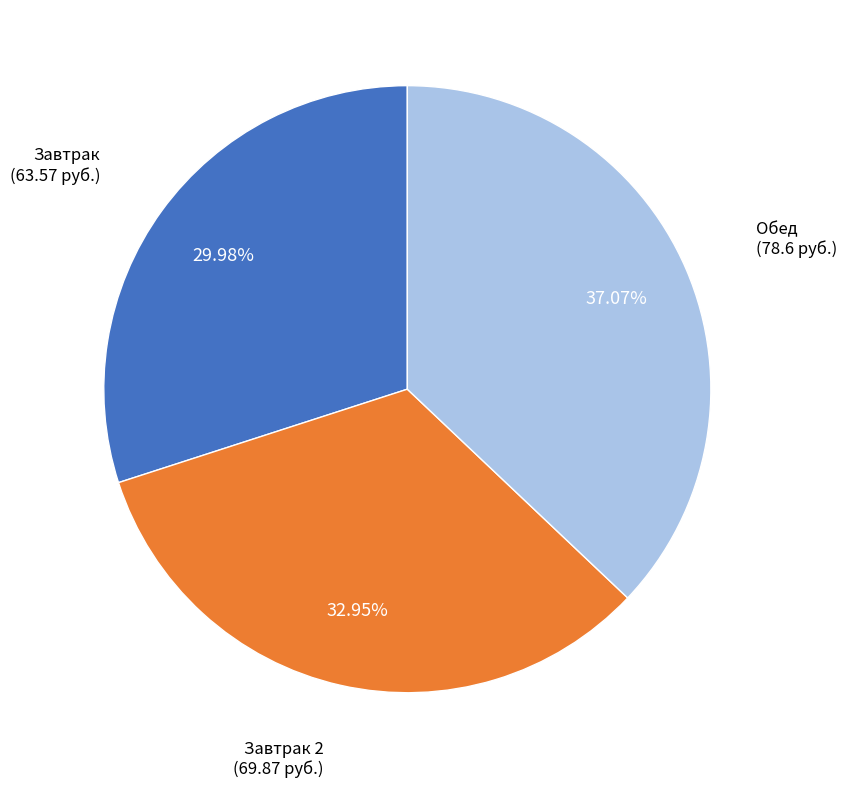

Does any single category account for the majority?

No